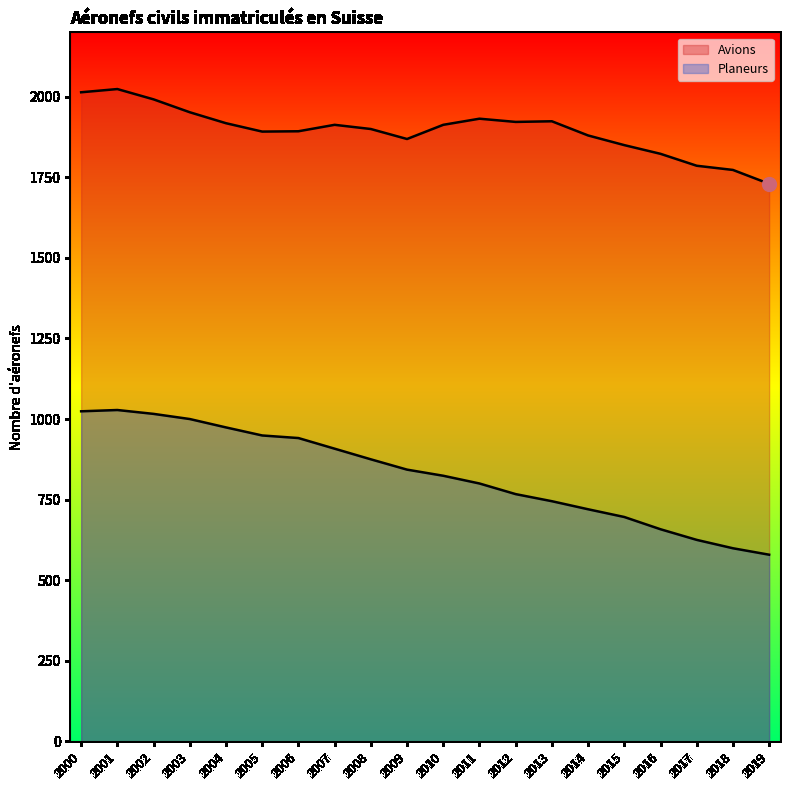

True or false: Avions and Planeurs intersect in this chart.

False